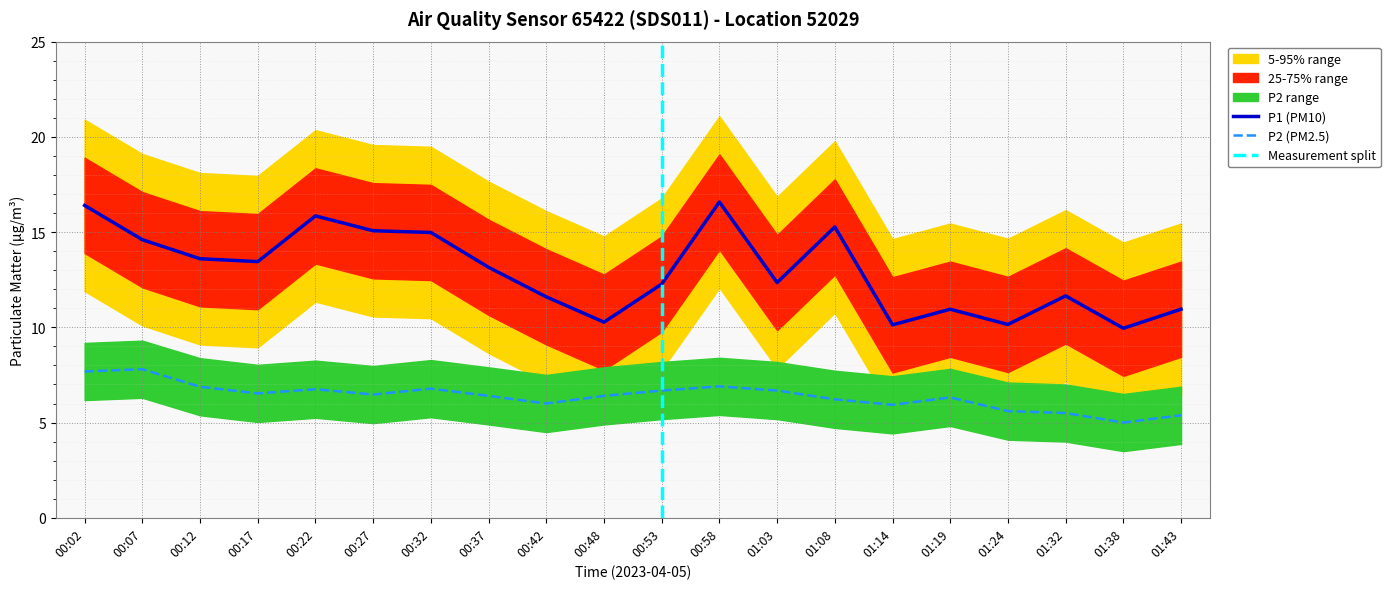

Where does the P2 series first go above 6?

00:02